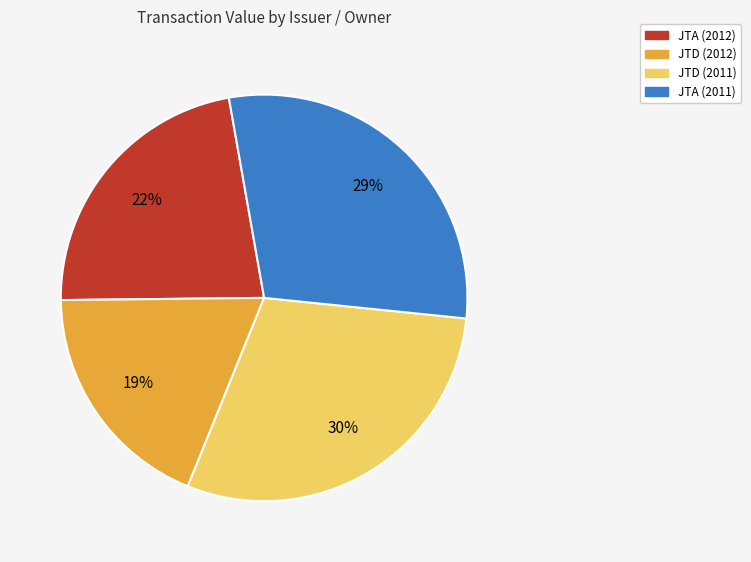

Is there a majority slice in this chart?

No